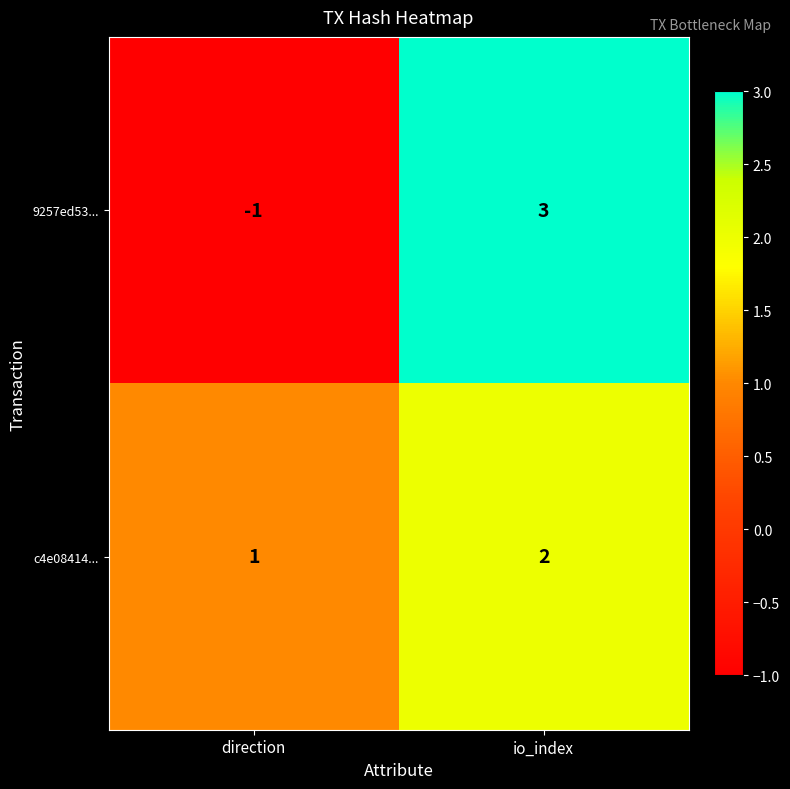

List the series in order of their peak value, lowest first.

c4e08414..., 9257ed53...